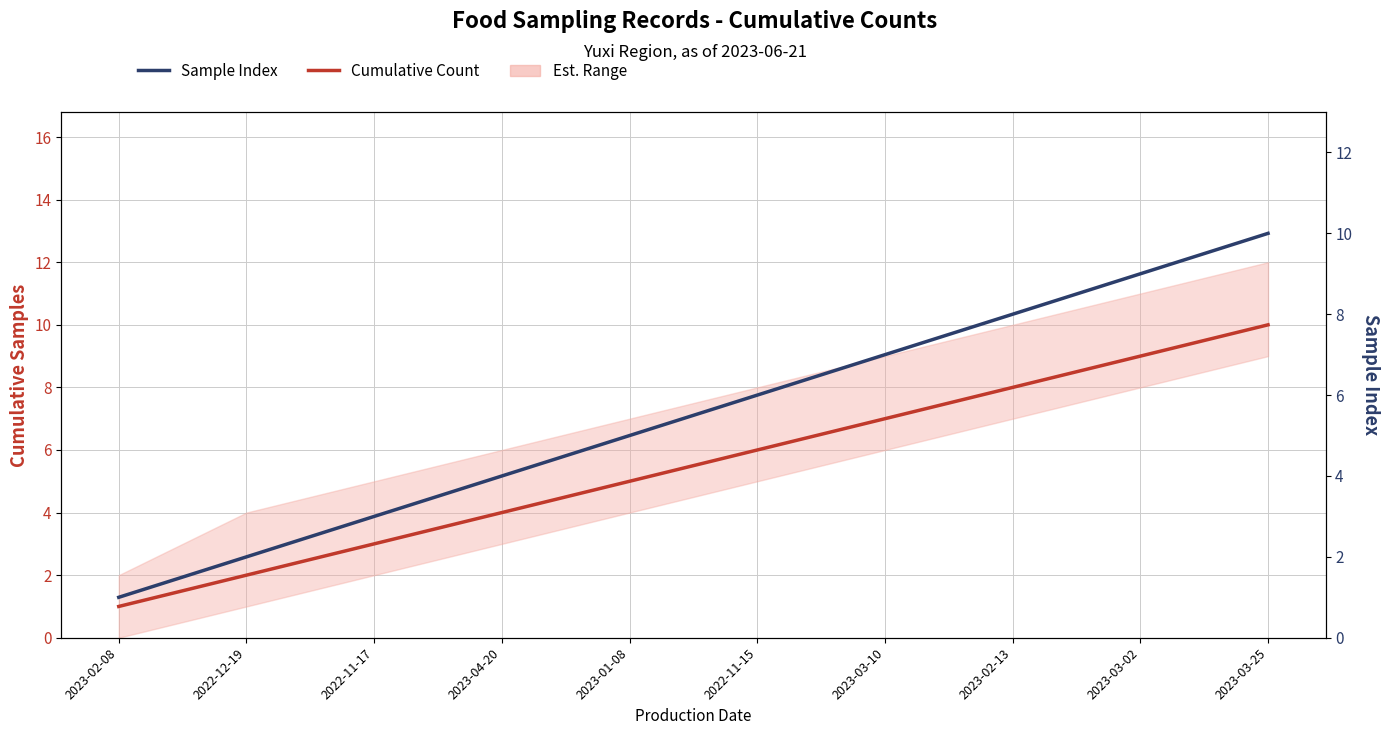

Where is Cumulative Count nearest to the value 5?

2023-01-08